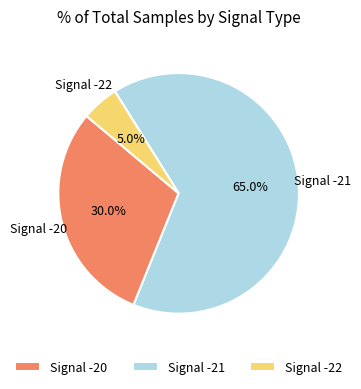

Which slice is the largest?

Signal -21